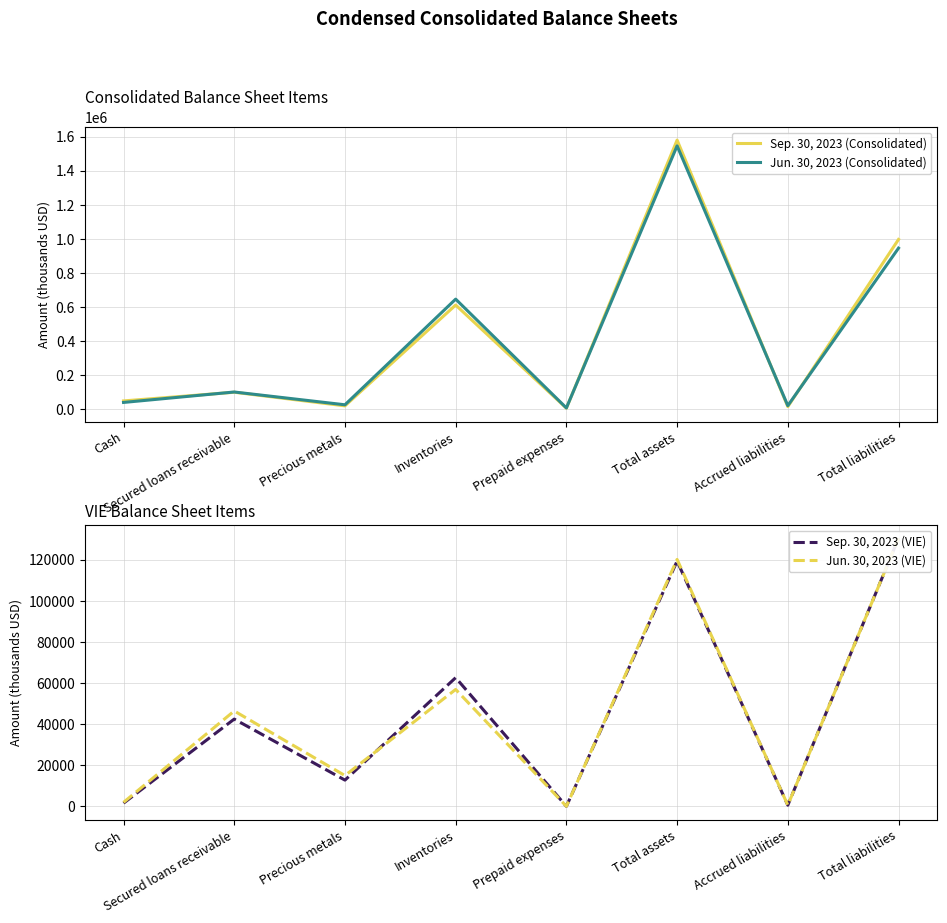

At how many categories does at least one series exceed 112023?

3